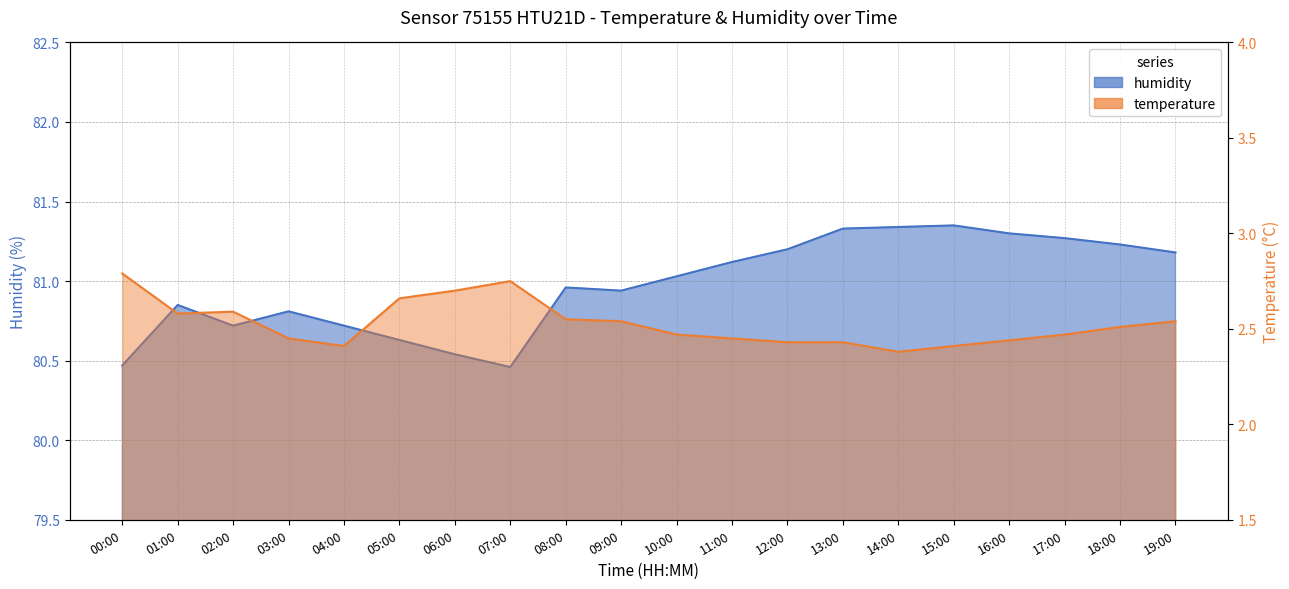

Reading left to right, list all the values displayed in this chart.

humidity: 80.5	80.8	80.7	80.8	80.7	80.6	80.5	80.5	81.0	80.9	81.0	81.1	81.2	81.3	81.3	81.3	81.3	81.3	81.2	81.2
temperature: 2.8	2.6	2.6	2.5	2.4	2.7	2.7	2.8	2.5	2.5	2.5	2.5	2.4	2.4	2.4	2.4	2.4	2.5	2.5	2.5